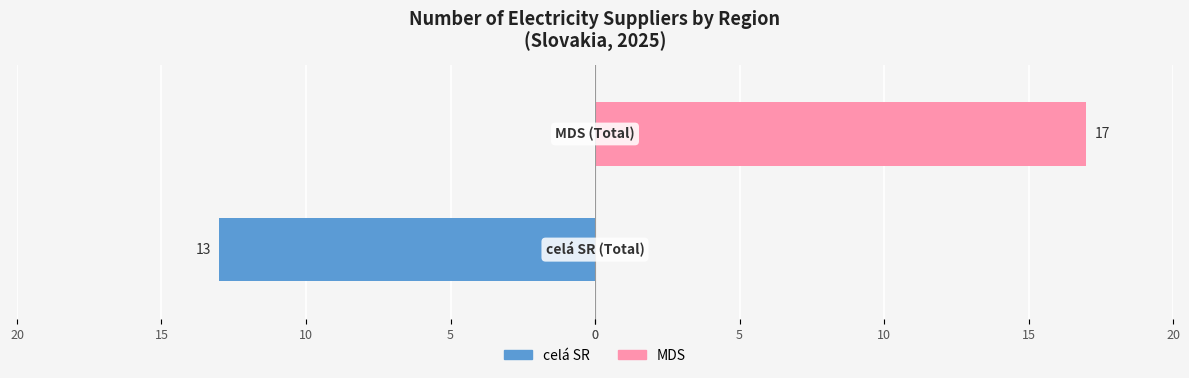

Reading left to right, list all the values displayed in this chart.

celá SR: 20=-13	15=0
MDS: 20=0	15=17